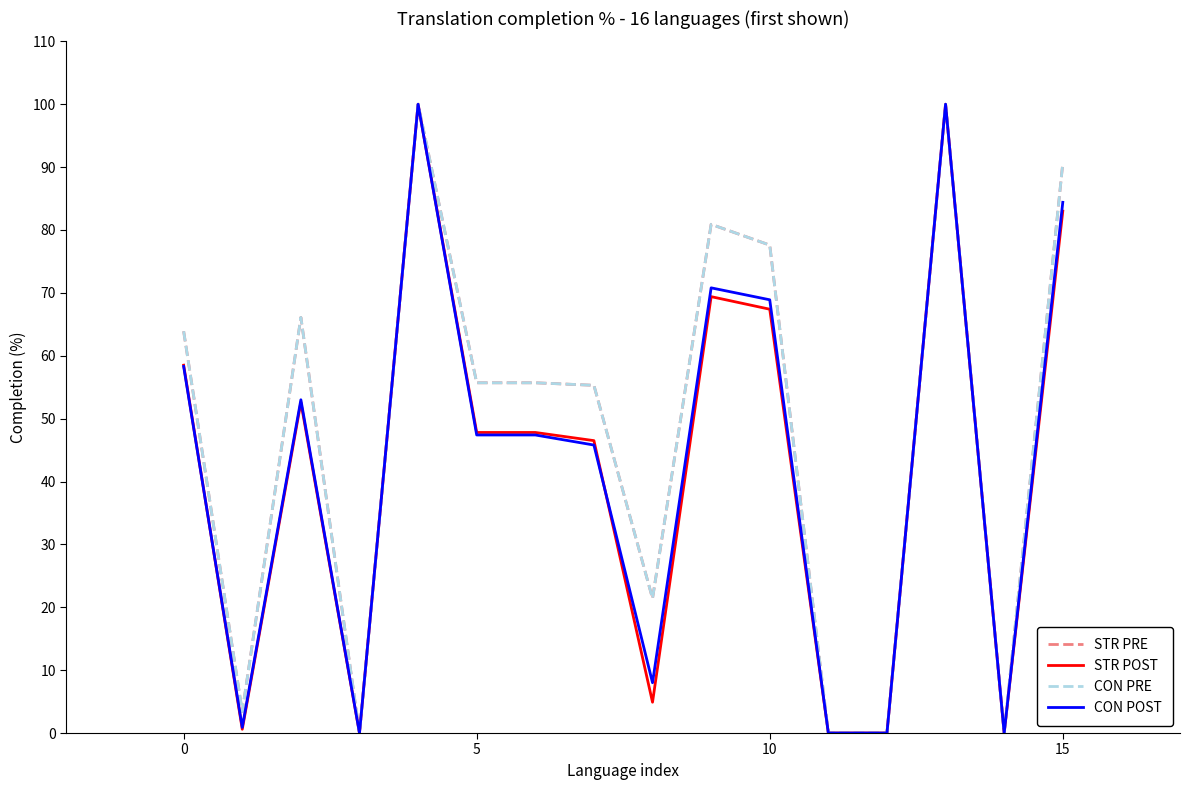

True or false: STR PRE and CON POST cross at least once.

False